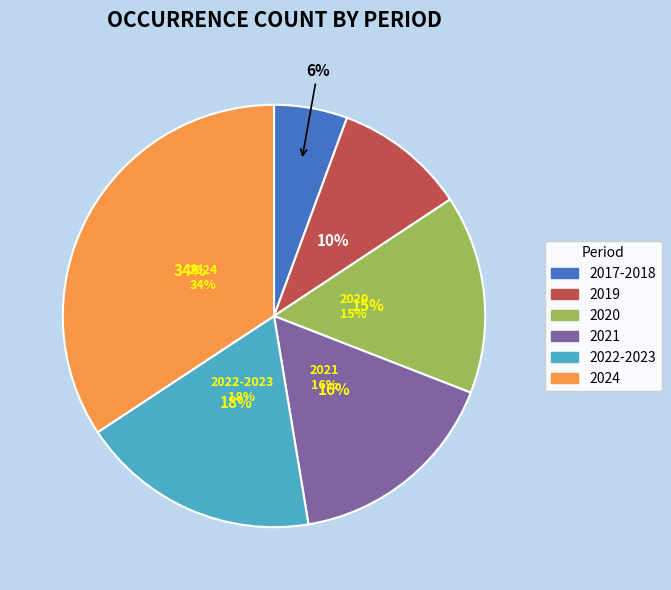

What percentage is NOT represented by 2019 (1046)?

89.9%